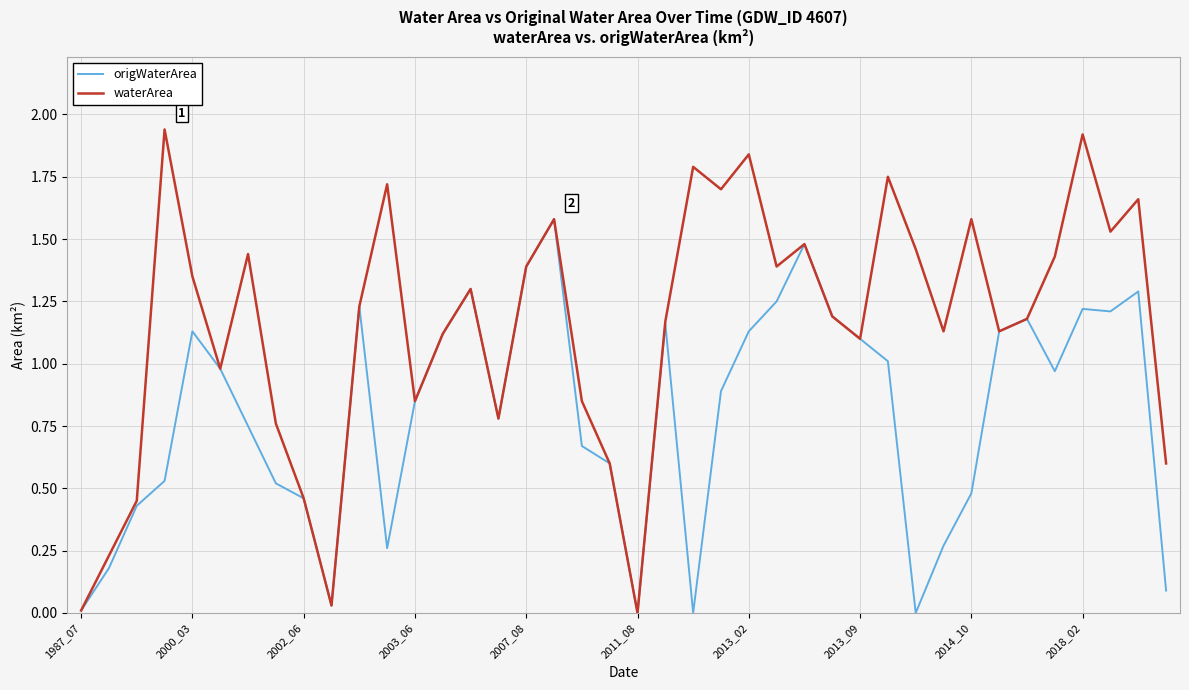

Rank the series by their maximum value, from highest to lowest.

waterArea, origWaterArea